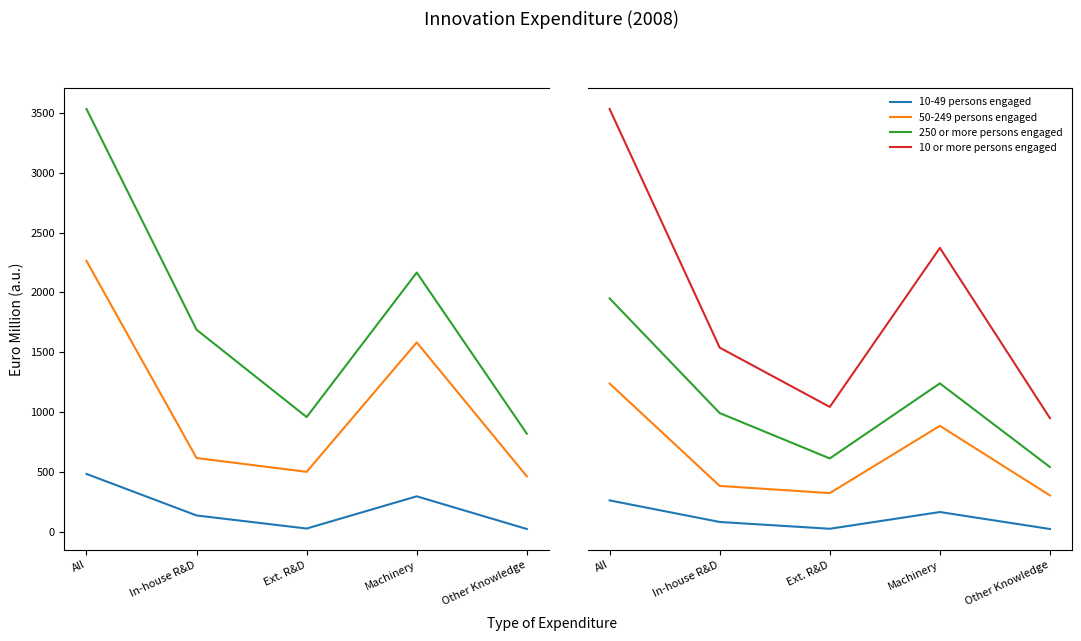

How many categories are shown in the chart?

5